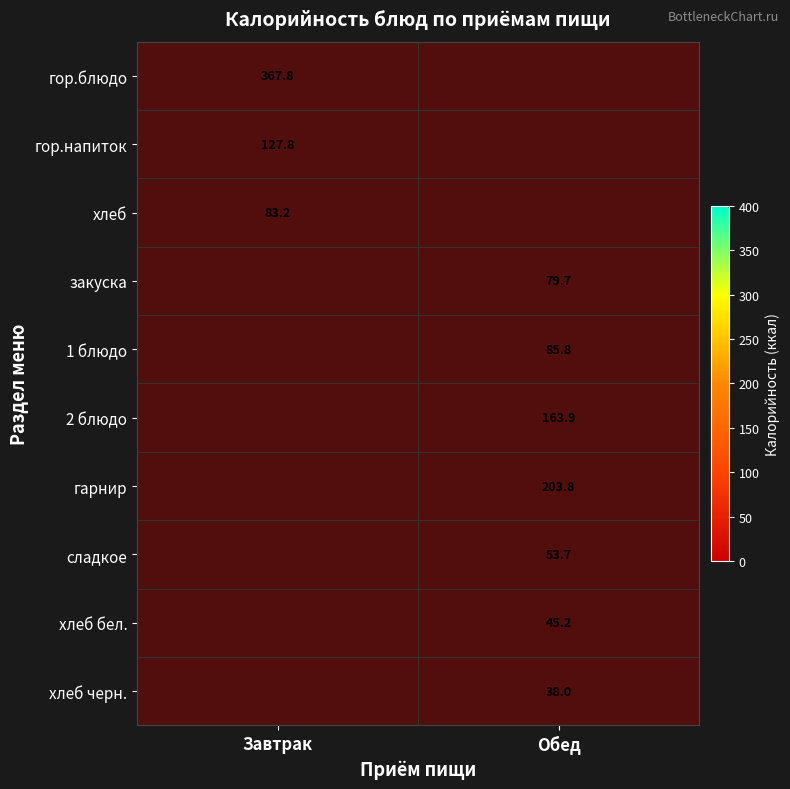

Between Обед and Завтрак, which is larger?

Завтрак